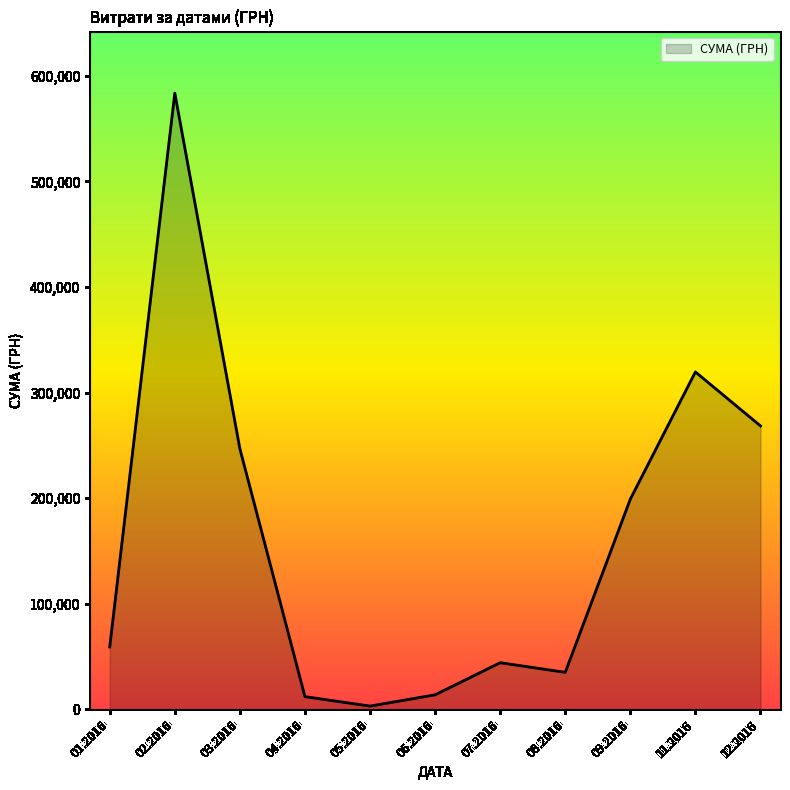

What is the difference between the values at 08.2016 and 12.2016?

233338.5